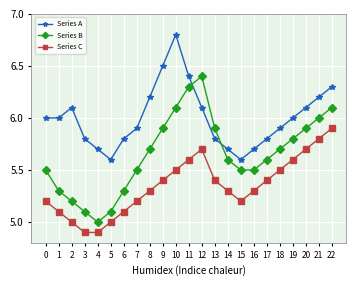

What is the sum of the Series C values at 20 and 19?

11.3